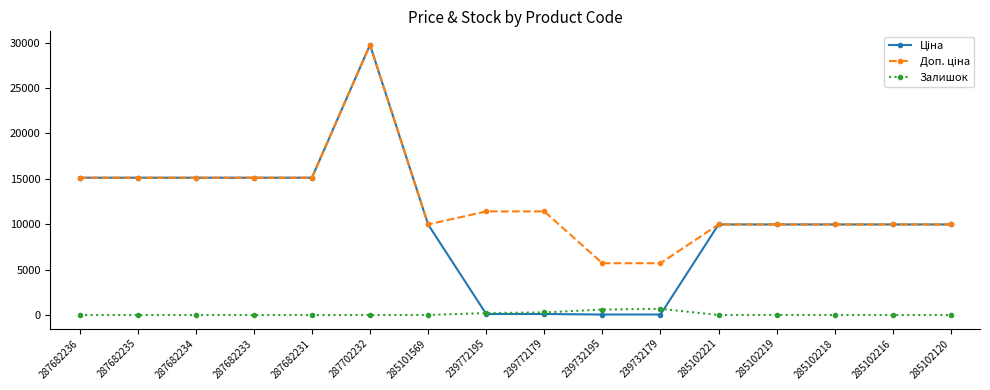

Which category has the highest value across all series?

287702232